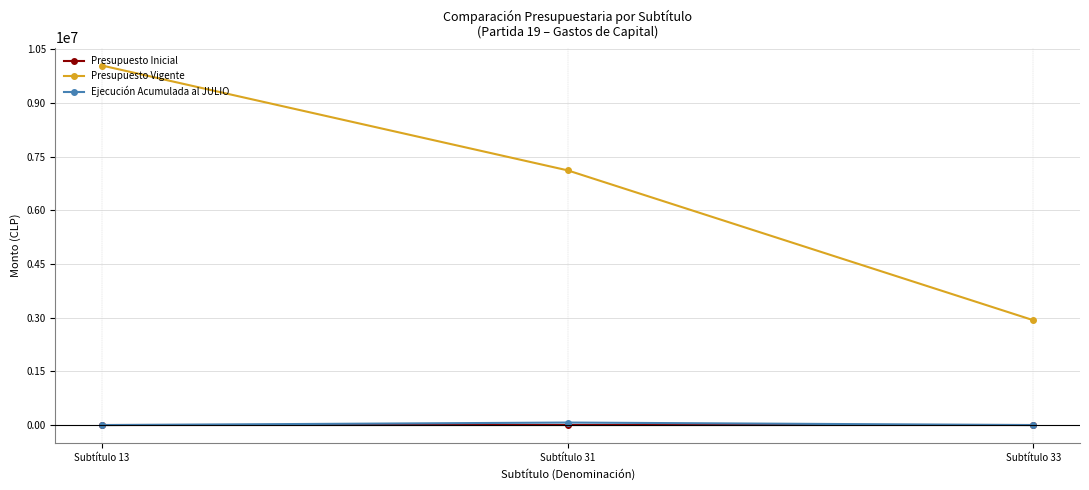

At which category is the sum across all series the highest?

Subtítulo 13